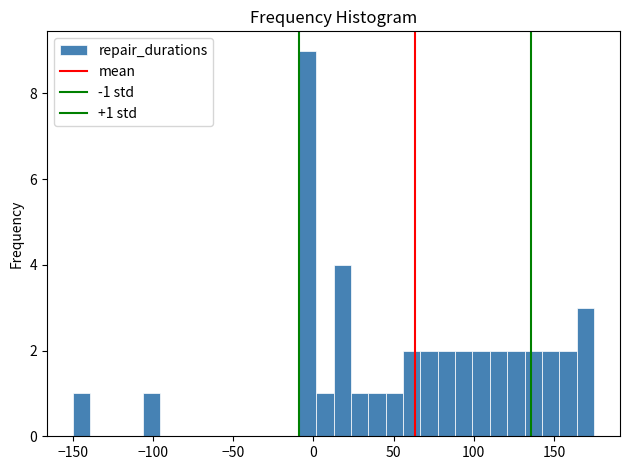

Read against the x-axis, roughly where is the centre of the tallest bar?

-5